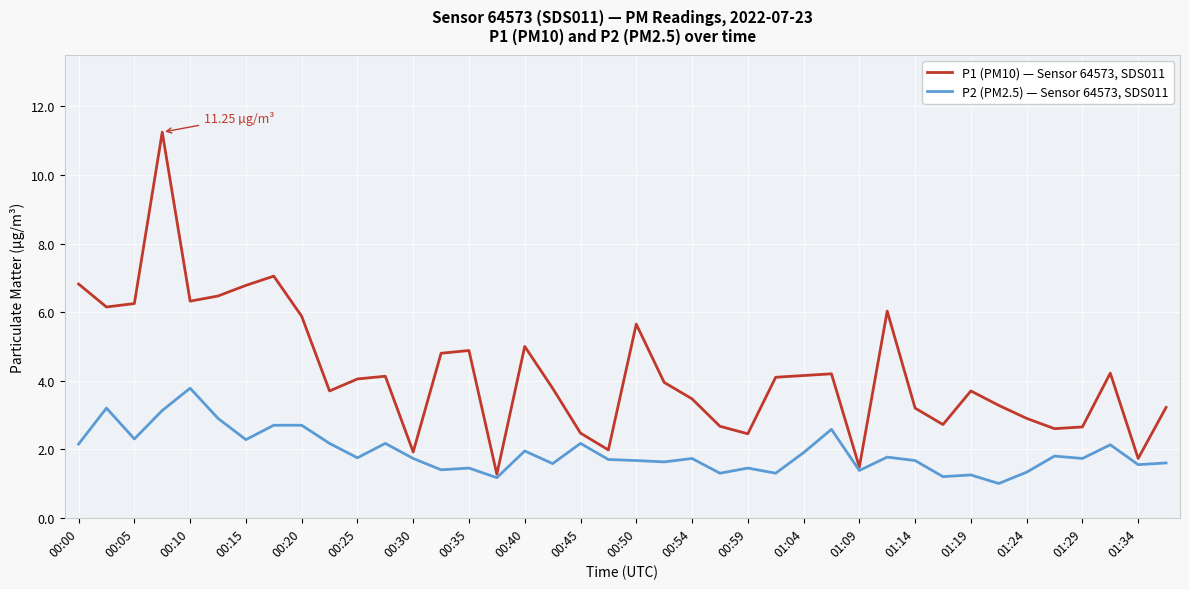

What is the difference between the second highest and minimum values in the P2 (PM2.5) — Sensor 64573, SDS011 series?

2.2